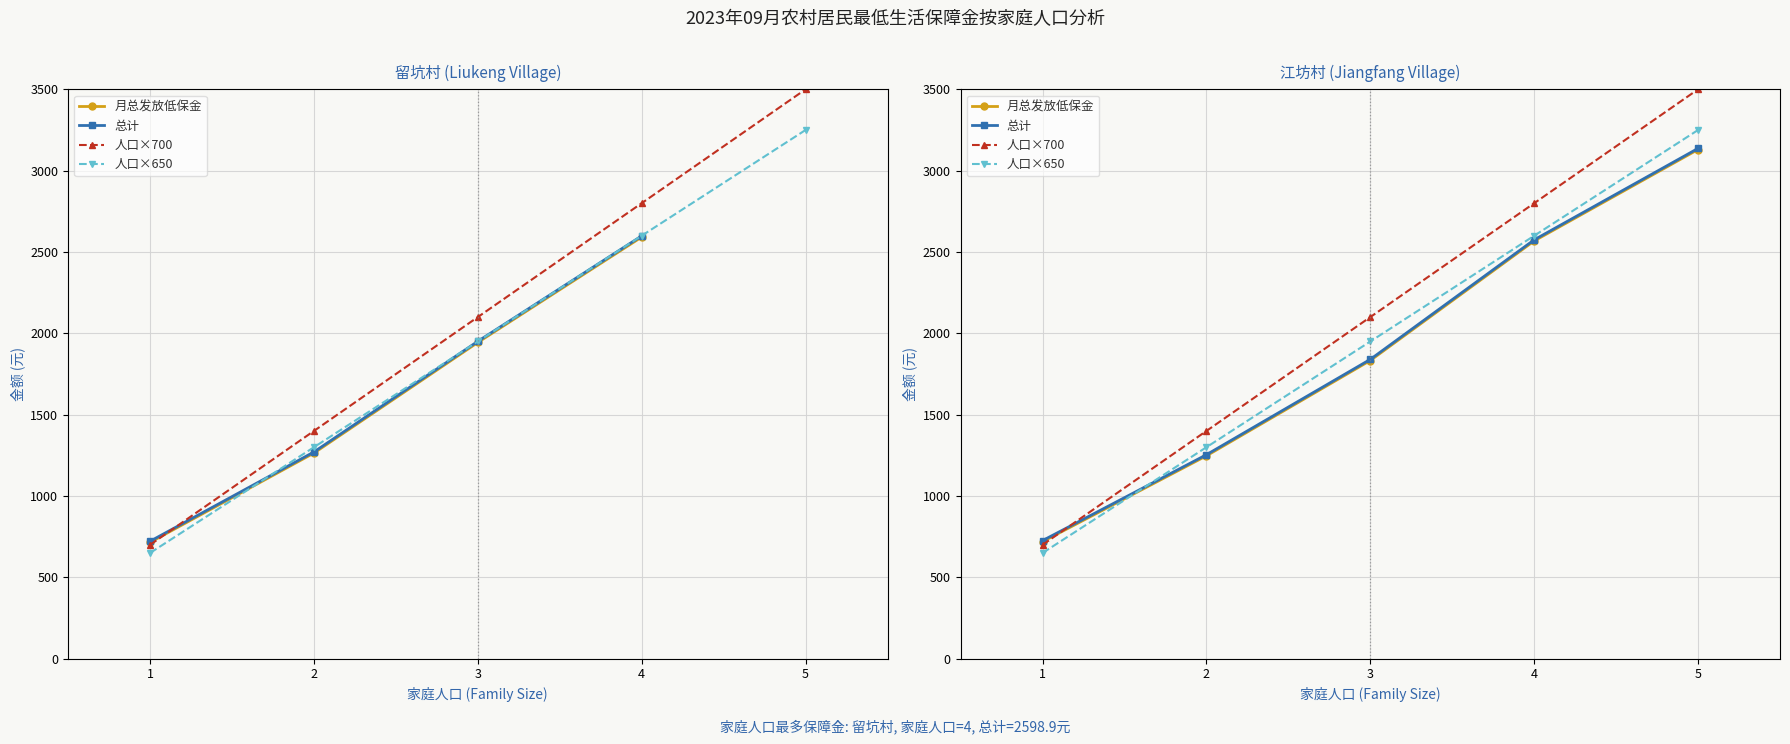

How many lines are shown in the chart?

4